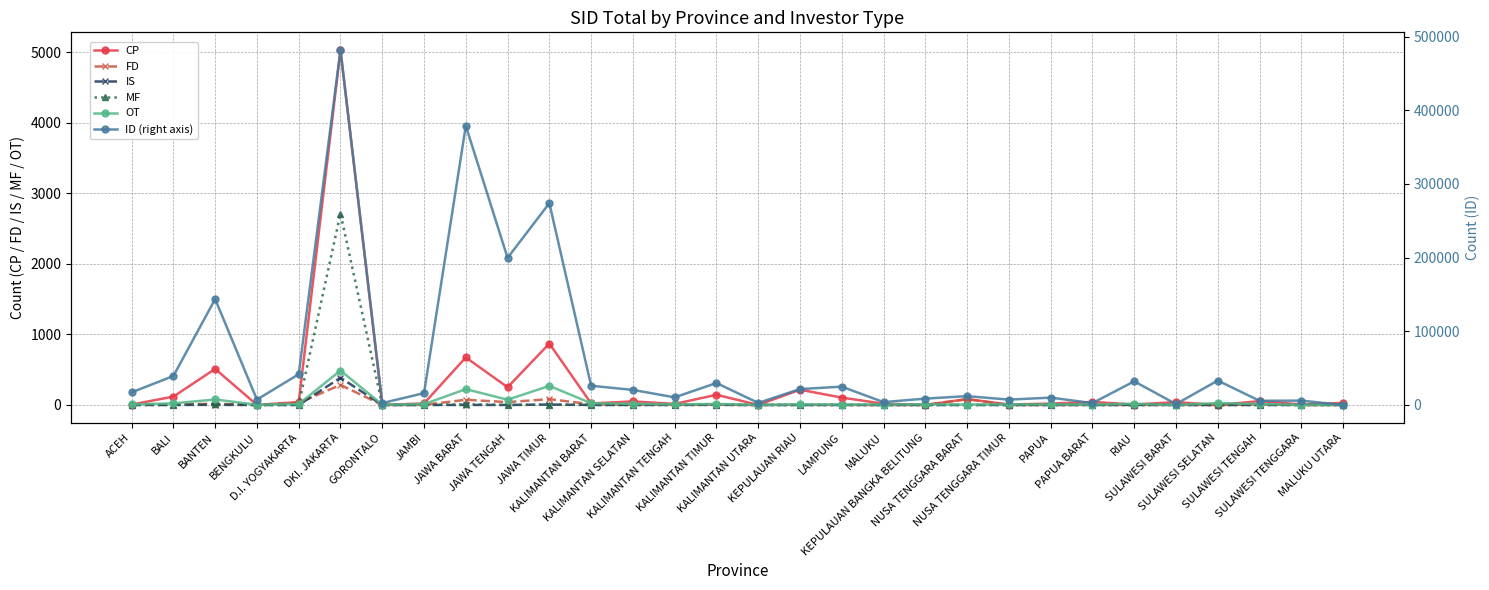

List the labels in order of ID (right axis) value, largest first.

DKI. JAKARTA, JAWA BARAT, JAWA TIMUR, JAWA TENGAH, BANTEN, D.I. YOGYAKARTA, BALI, SULAWESI SELATAN, RIAU, KALIMANTAN TIMUR, KALIMANTAN BARAT, LAMPUNG, KEPULAUAN RIAU, KALIMANTAN SELATAN, ACEH, JAMBI, NUSA TENGGARA BARAT, KALIMANTAN TENGAH, PAPUA, KEPULAUAN BANGKA BELITUNG, NUSA TENGGARA TIMUR, BENGKULU, SULAWESI TENGGARA, SULAWESI TENGAH, MALUKU, KALIMANTAN UTARA, PAPUA BARAT, GORONTALO, SULAWESI BARAT, MALUKU UTARA